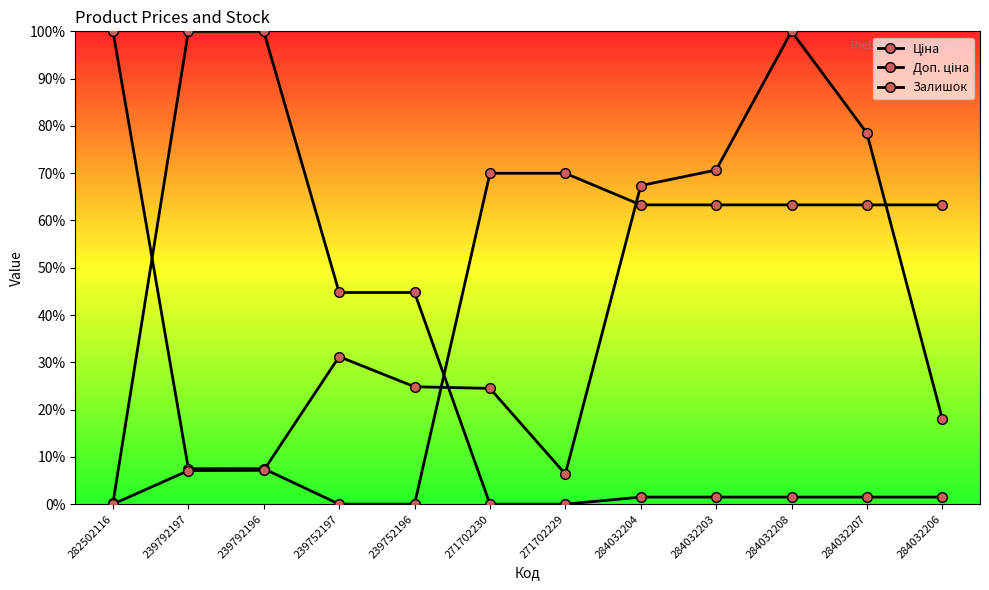

True or false: Доп. ціна has a value of 68.0 at 239792197.

False